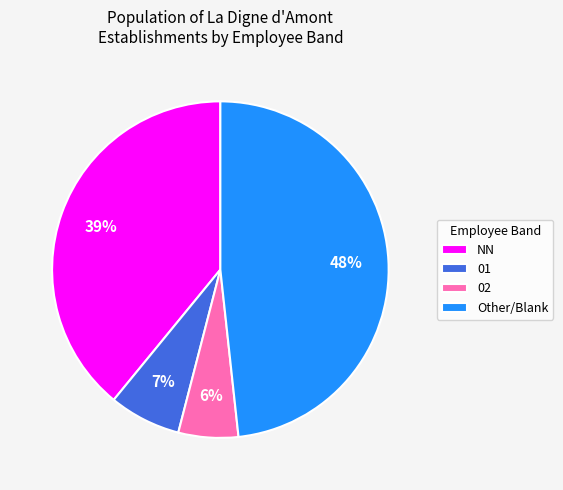

To the nearest percent, what portion does 02 represent?

6%